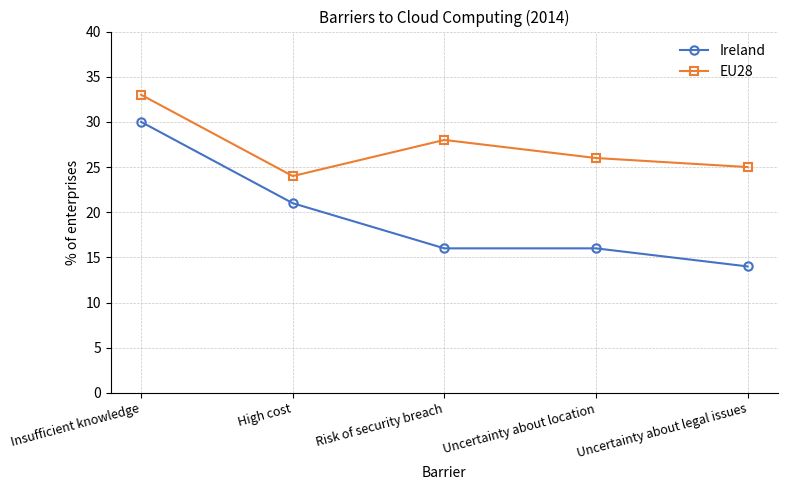

Reading right to left, what are all the values shown in this chart?

Ireland: 14	16	16	21	30
EU28: 25	26	28	24	33